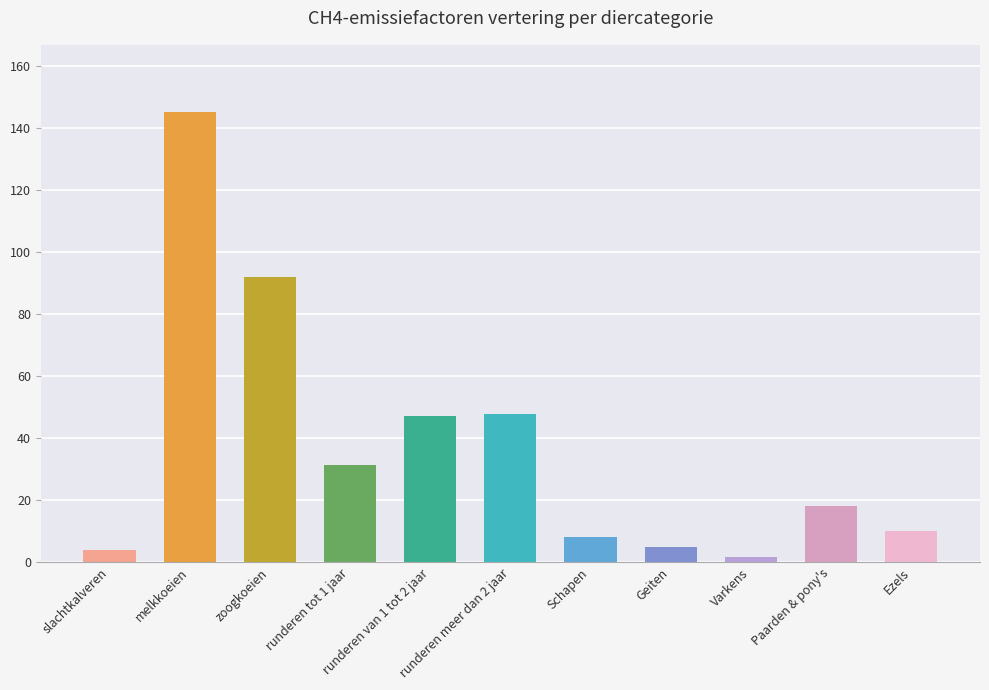

What is the maximum value shown in the chart?

145.2